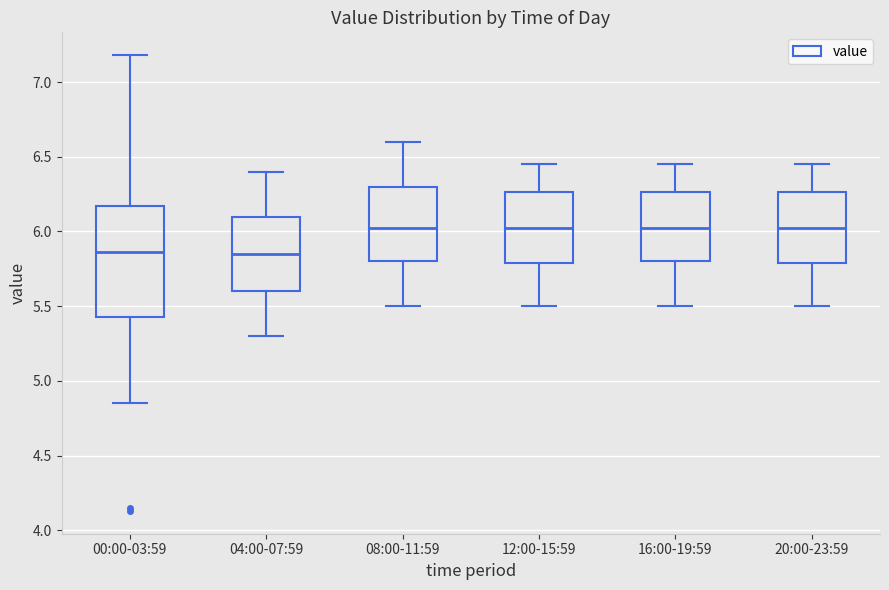

Reading left to right, transcribe this box plot: for each box, give where its median line is, the range the box spans, and where its two whiskers end, as read against the y-axis. The values are not printed on the chart, so give them approximately, as read against the axis.

00:00-03:59: median 5.85, box 5.45 to 6.15, whiskers 4.85 to 7.20
04:00-07:59: median 5.85, box 5.60 to 6.10, whiskers 5.30 to 6.40
08:00-11:59: median 6.05, box 5.80 to 6.30, whiskers 5.50 to 6.60
12:00-15:59: median 6.05, box 5.80 to 6.25, whiskers 5.50 to 6.45
16:00-19:59: median 6.05, box 5.80 to 6.25, whiskers 5.50 to 6.45
20:00-23:59: median 6.05, box 5.80 to 6.25, whiskers 5.50 to 6.45